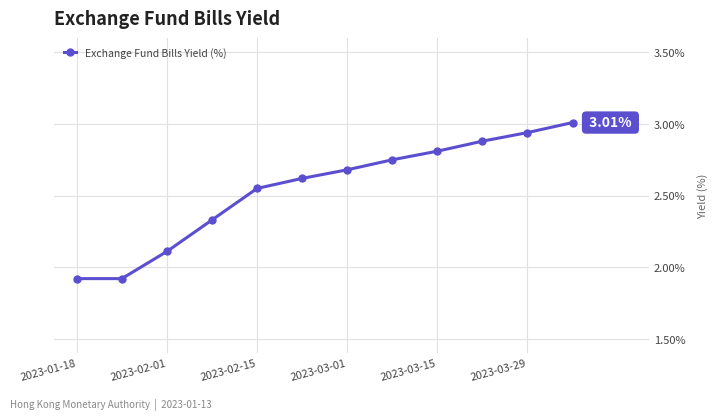

True or false: the data has more than 1 interior local peaks.

False